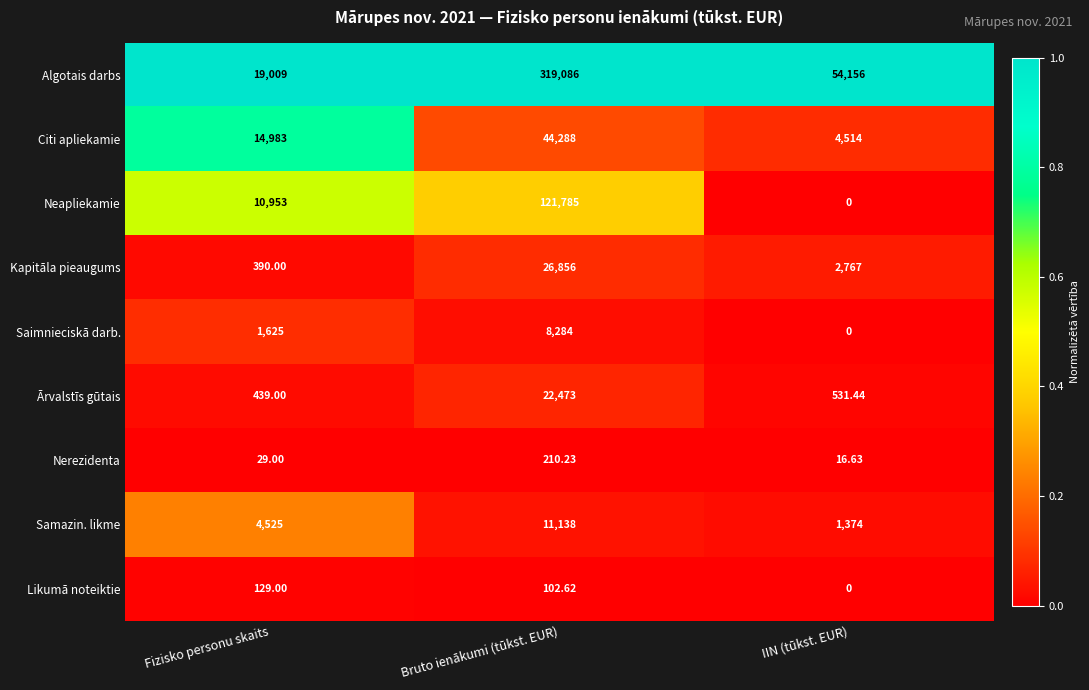

List the labels in order of Algotais darbs value, smallest first.

Fizisko personu skaits, IIN (tūkst. EUR), Bruto ienākumi (tūkst. EUR)